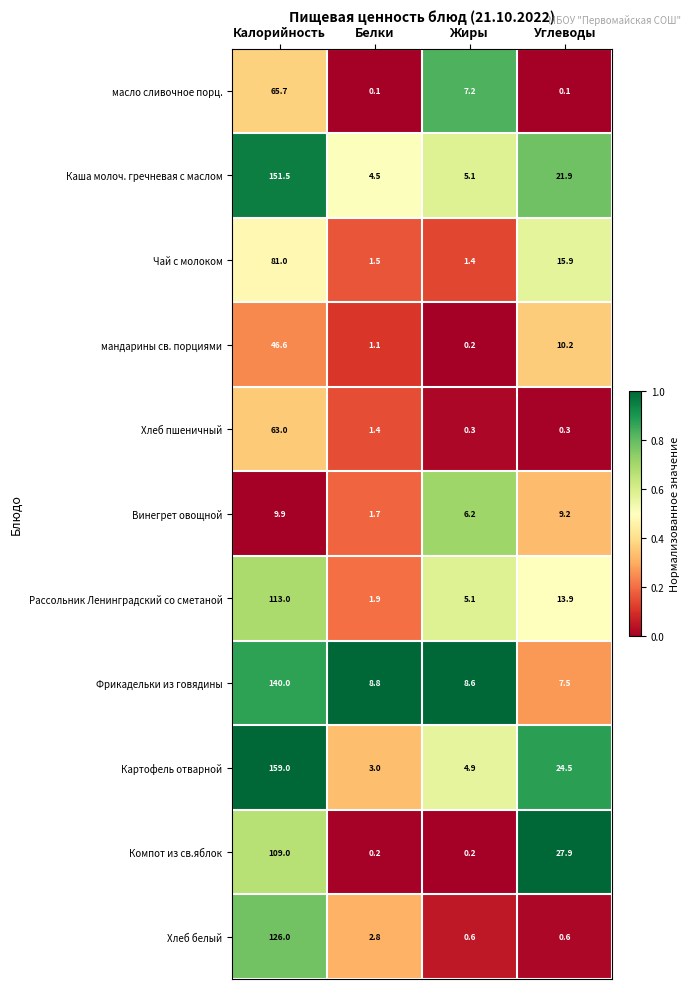

What is the sum of the Компот из св.яблок values at Углеводы and Жиры?

28.1